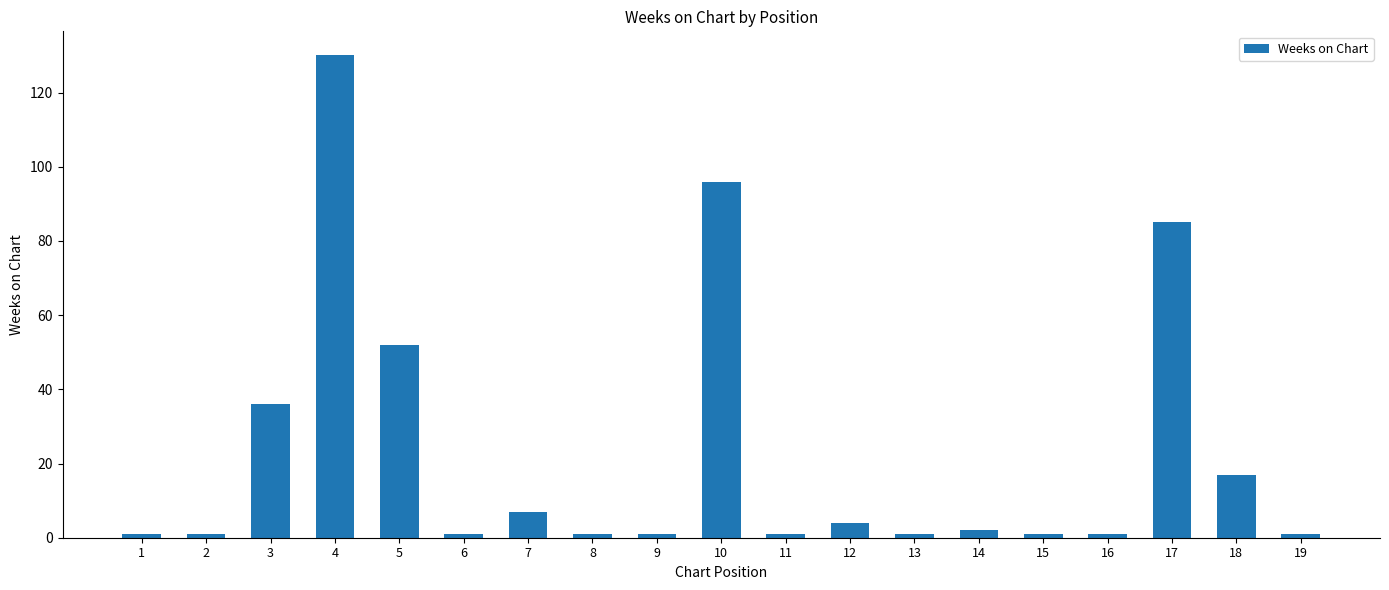

The chart shows a value of 130 at 4. True or false?

True